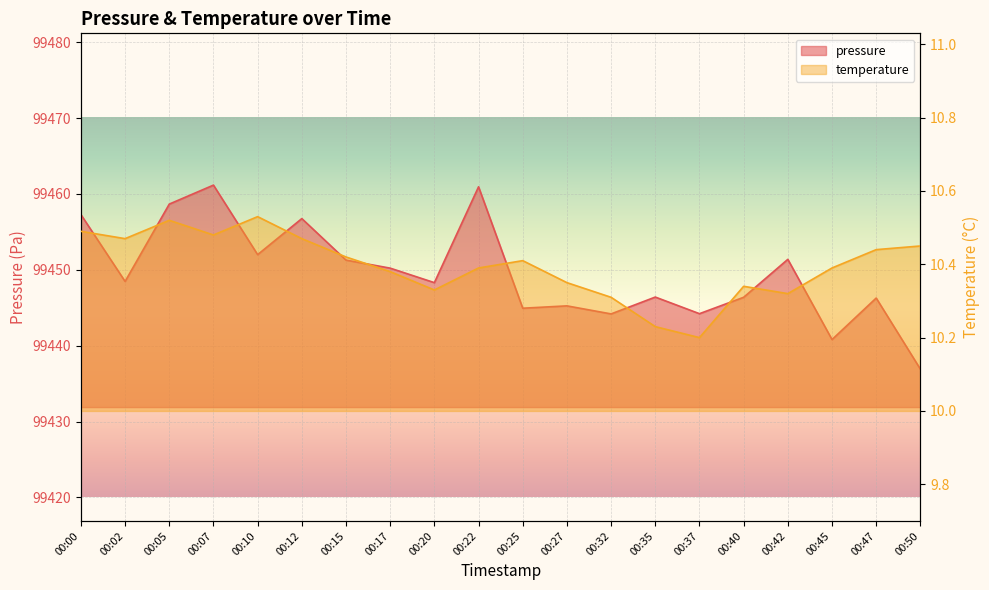

What is the difference between the temperature values at 00:10 and 00:12?

0.1